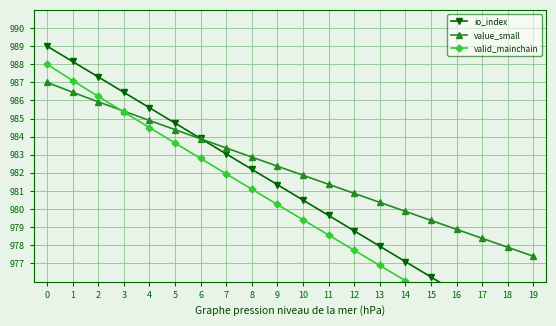

Reading left to right, extract all data points from this chart.

io_index: 0=989.0	1=988.2	2=987.3	3=986.5	4=985.6	5=984.8	6=983.9	7=983.0	8=982.2	9=981.3	10=980.5	11=979.7	12=978.8	13=978.0	14=977.1	15=976.2	16=975.4	17=974.5	18=973.7	19=972.8
value_small: 0=987.0	1=986.4	2=985.9	3=985.4	4=984.9	5=984.4	6=983.9	7=983.4	8=982.9	9=982.4	10=981.9	11=981.4	12=980.9	13=980.4	14=979.9	15=979.4	16=978.9	17=978.4	18=977.9	19=977.4
valid_mainchain: 0=988.0	1=987.1	2=986.2	3=985.4	4=984.5	5=983.6	6=982.8	7=981.9	8=981.1	9=980.3	10=979.4	11=978.6	12=977.7	13=976.9	14=976.0	15=975.2	16=974.4	17=973.5	18=972.7	19=971.9